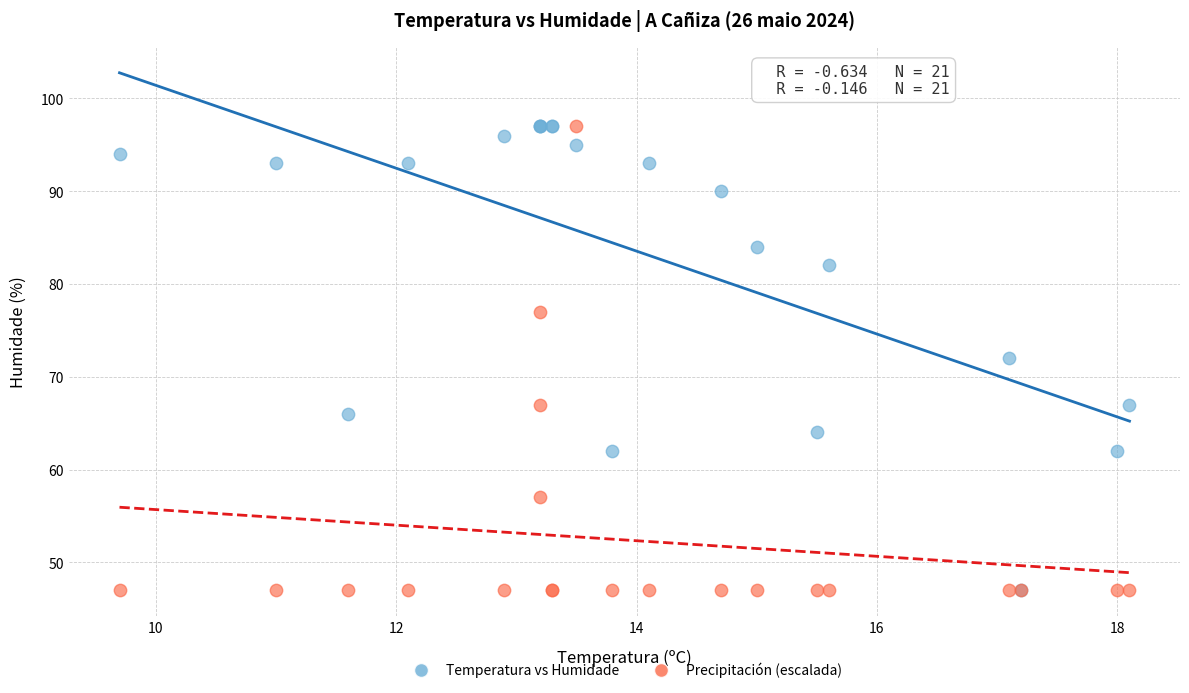

In the Precipitación (escalada) series, what Y value is closest to 71?

67.0